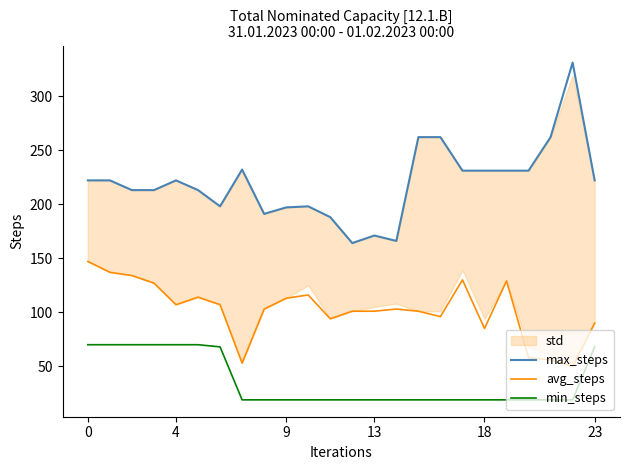

What is the highest value of the min_steps series?

70